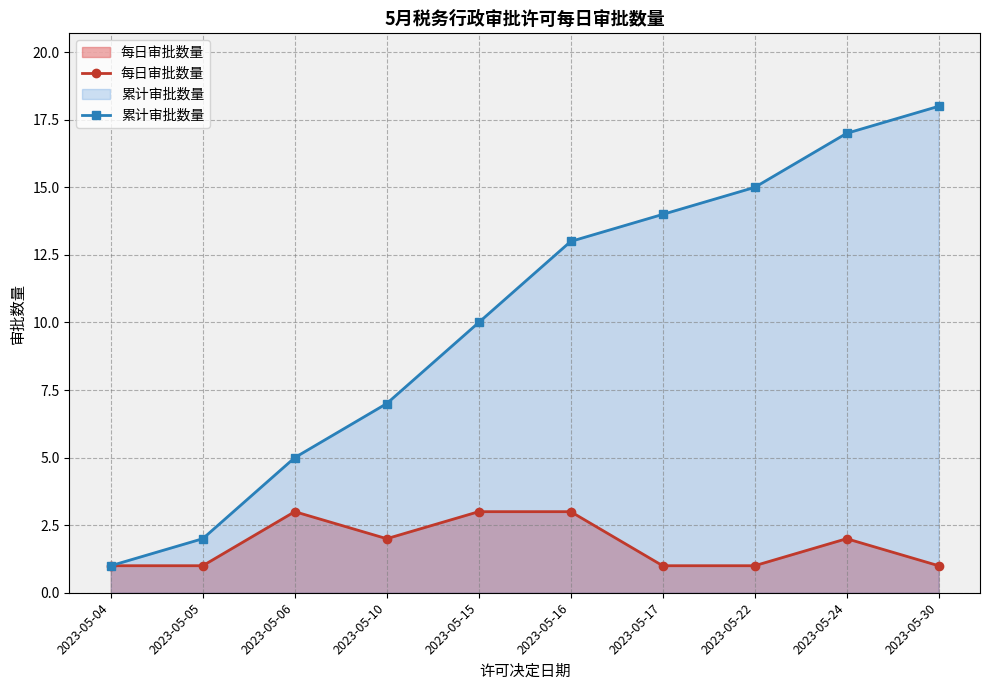

Which series has the widest spread of values?

累计审批数量